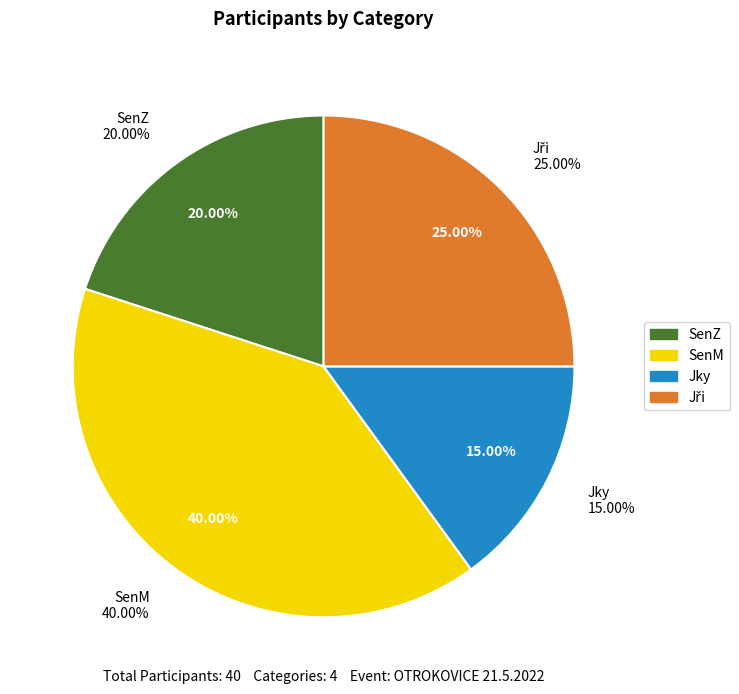

What is the change in value from SenM to Jky?

-10